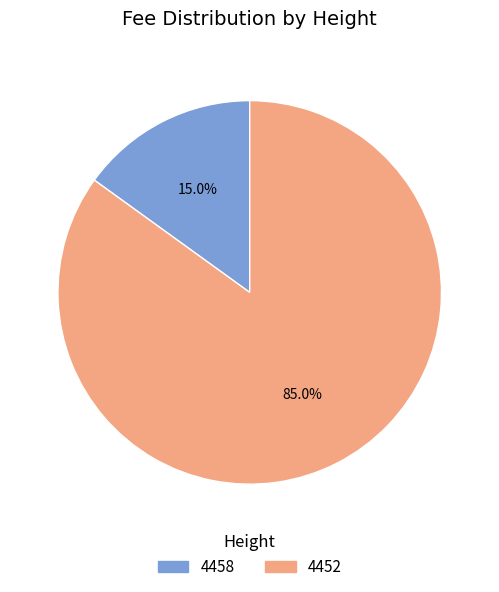

To the nearest percent, what is the average slice percentage?

50%